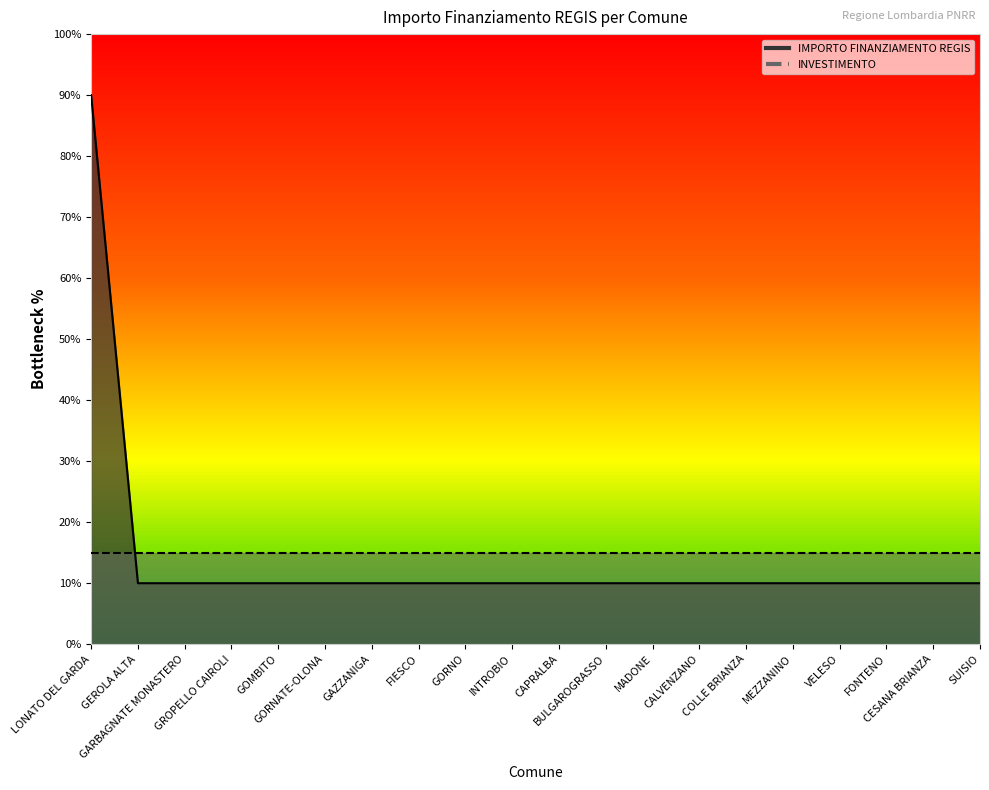

At which category does the chart reach its peak across all series?

LONATO DEL GARDA